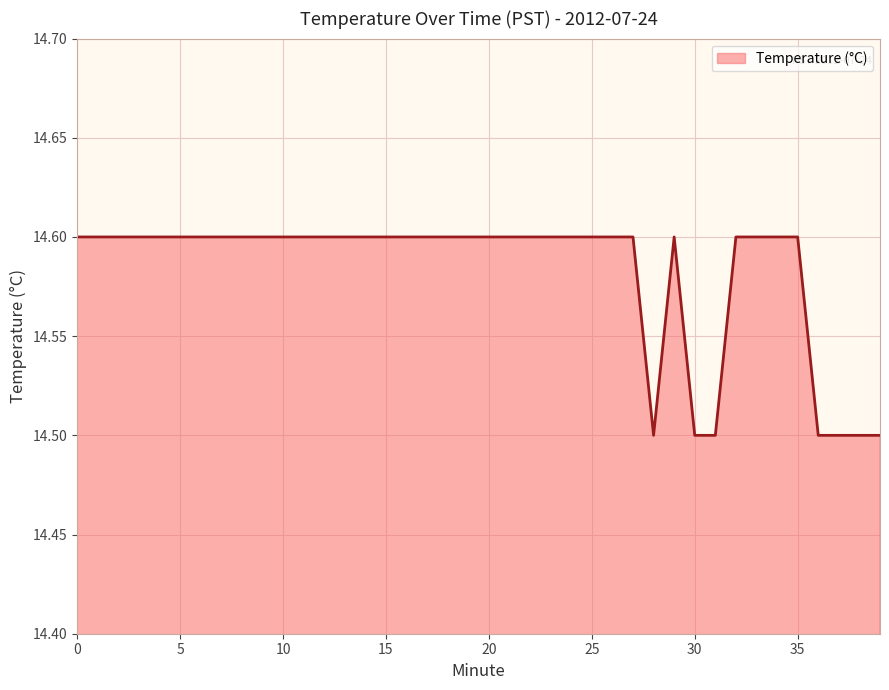

What is the average value?

14.6